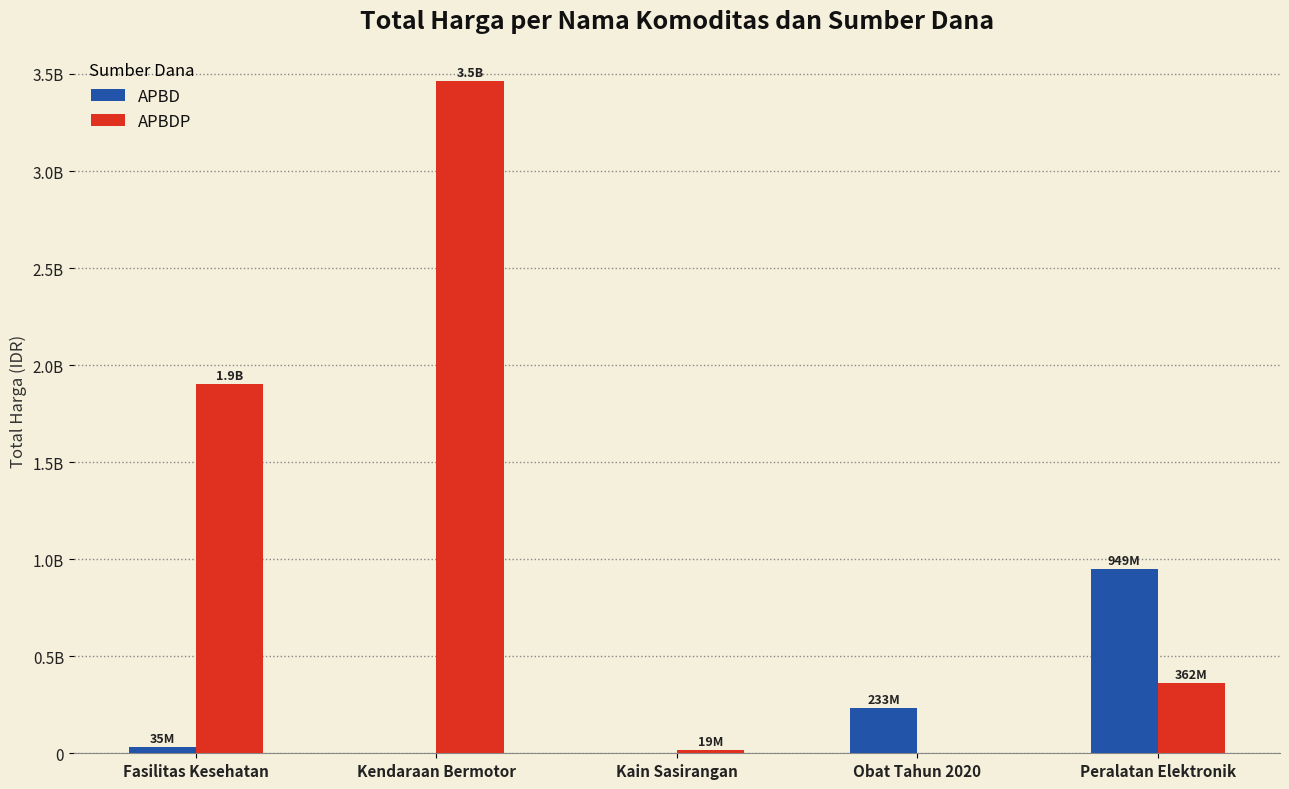

Are the bars grouped side by side (vs. stacked)?

Yes